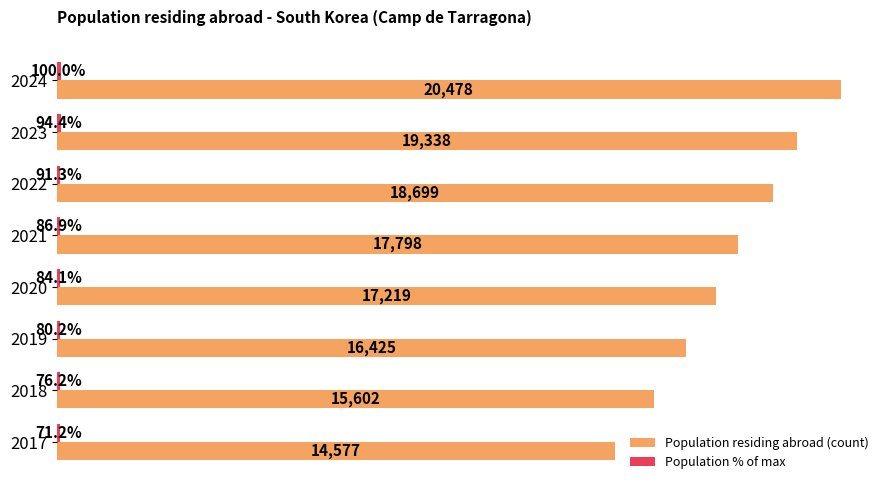

Which series has the largest total across all categories?

Population residing abroad (count)